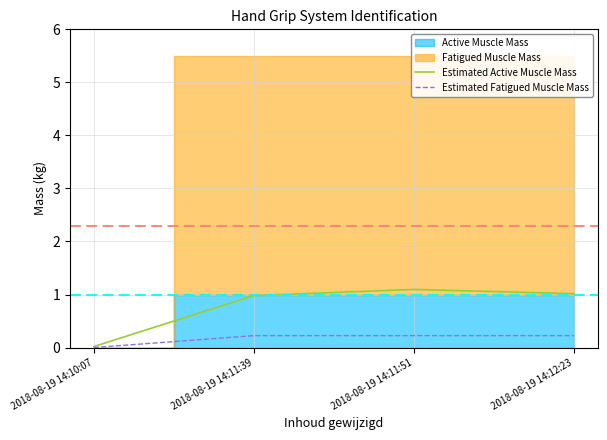

What is the maximum value for Estimated Active Muscle Mass?

1.1